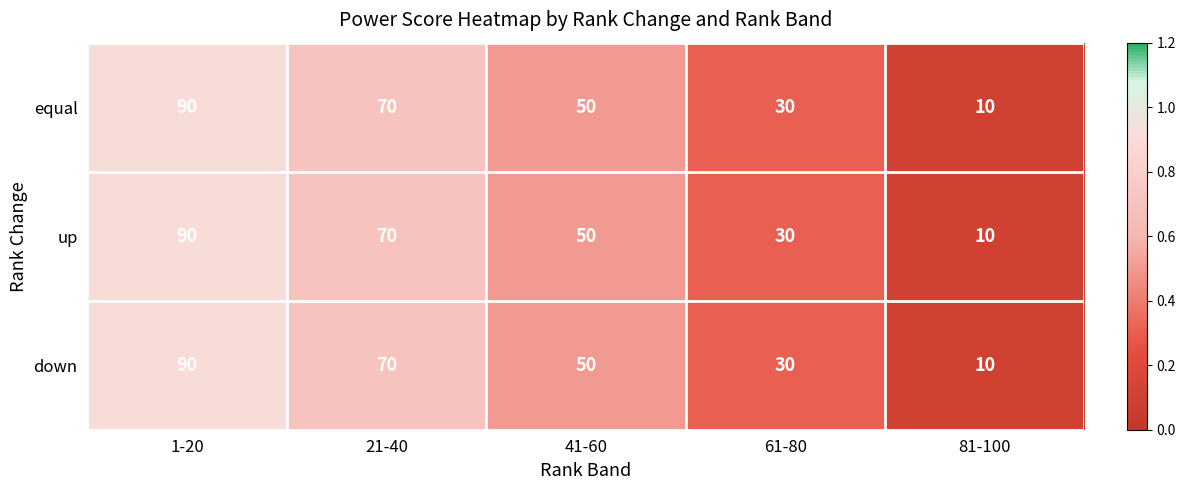

At which category is the sum across all series the highest?

1-20